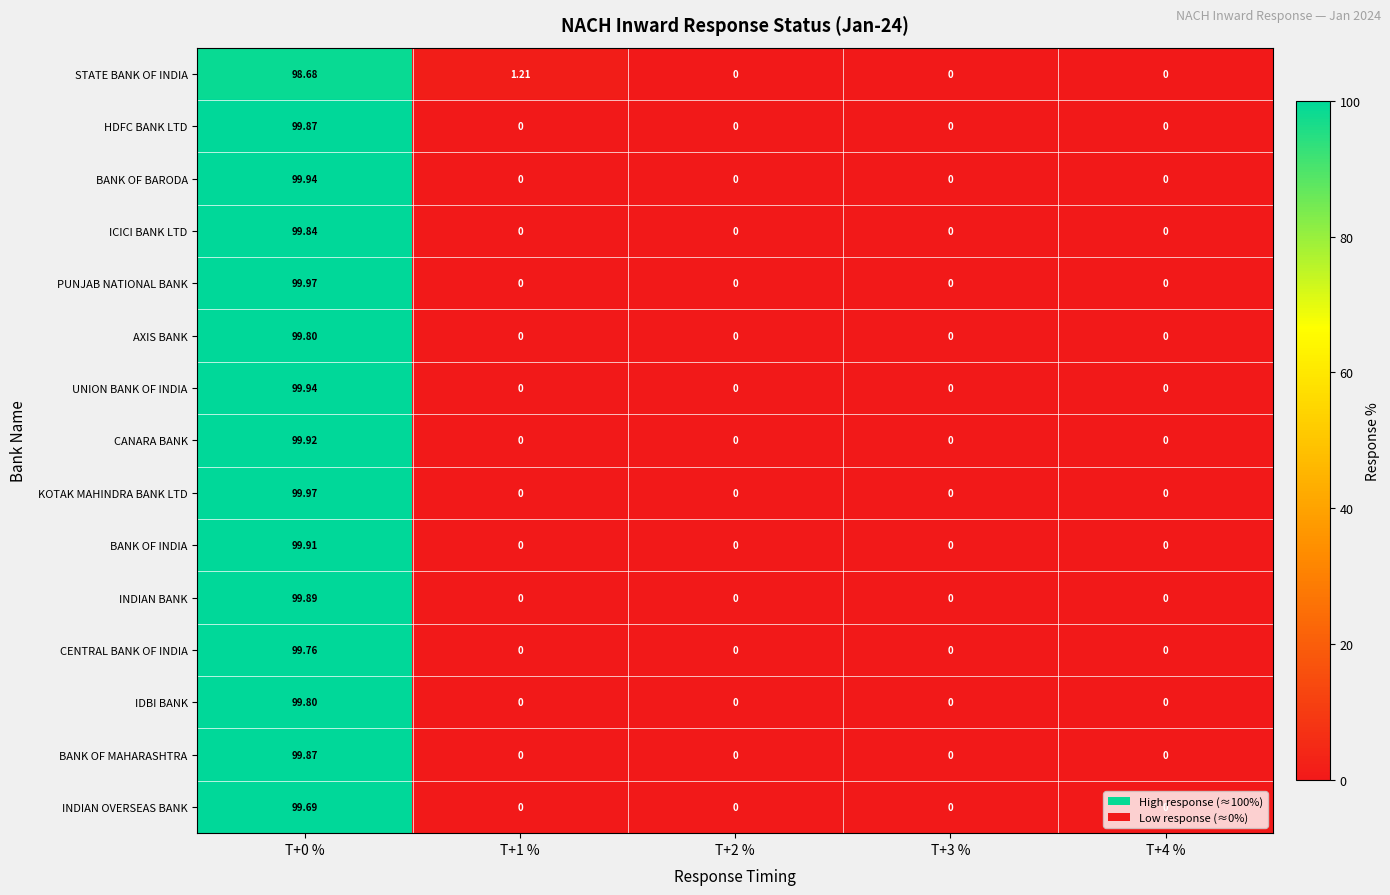

Between T+1 % and T+3 %, which series saw the biggest shift?

STATE BANK OF INDIA